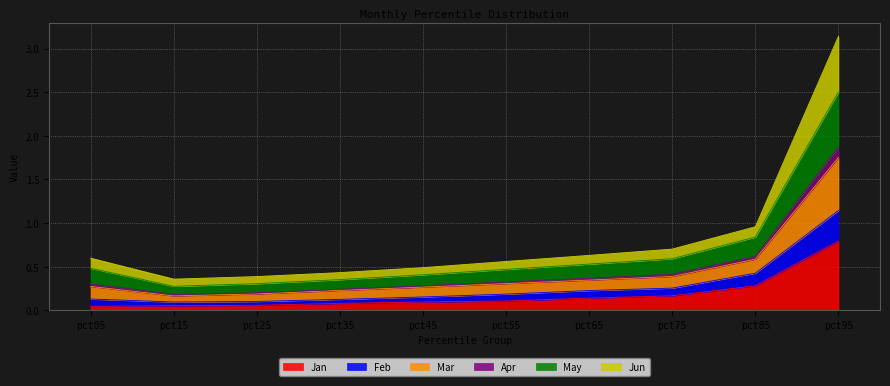

At which category is the sum across all series the highest?

pct95